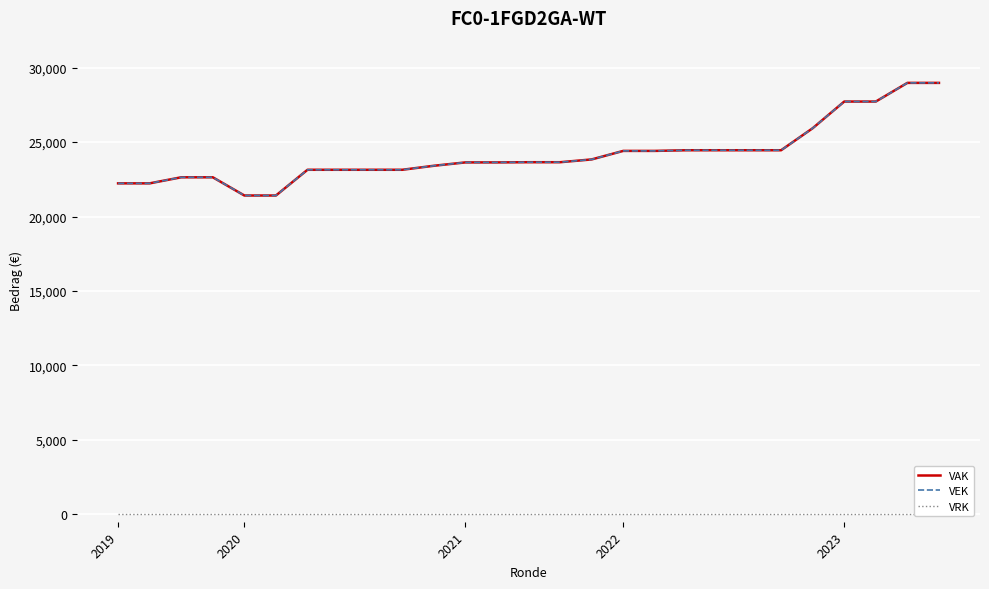

At how many categories does at least one series exceed 2999?

27